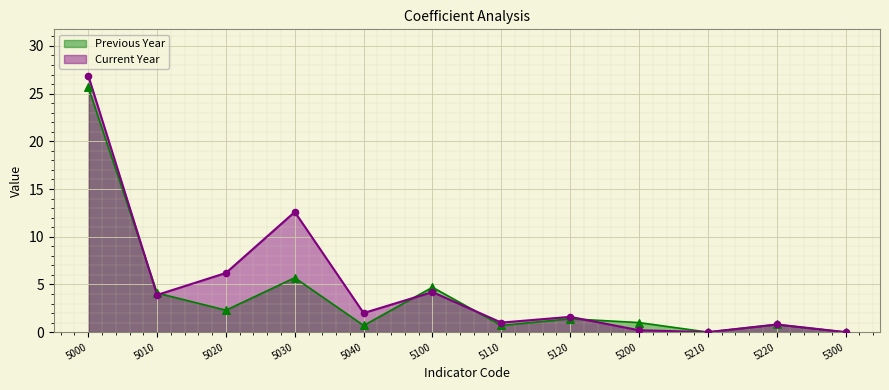

What is the total value across all series at 5200?

1.2